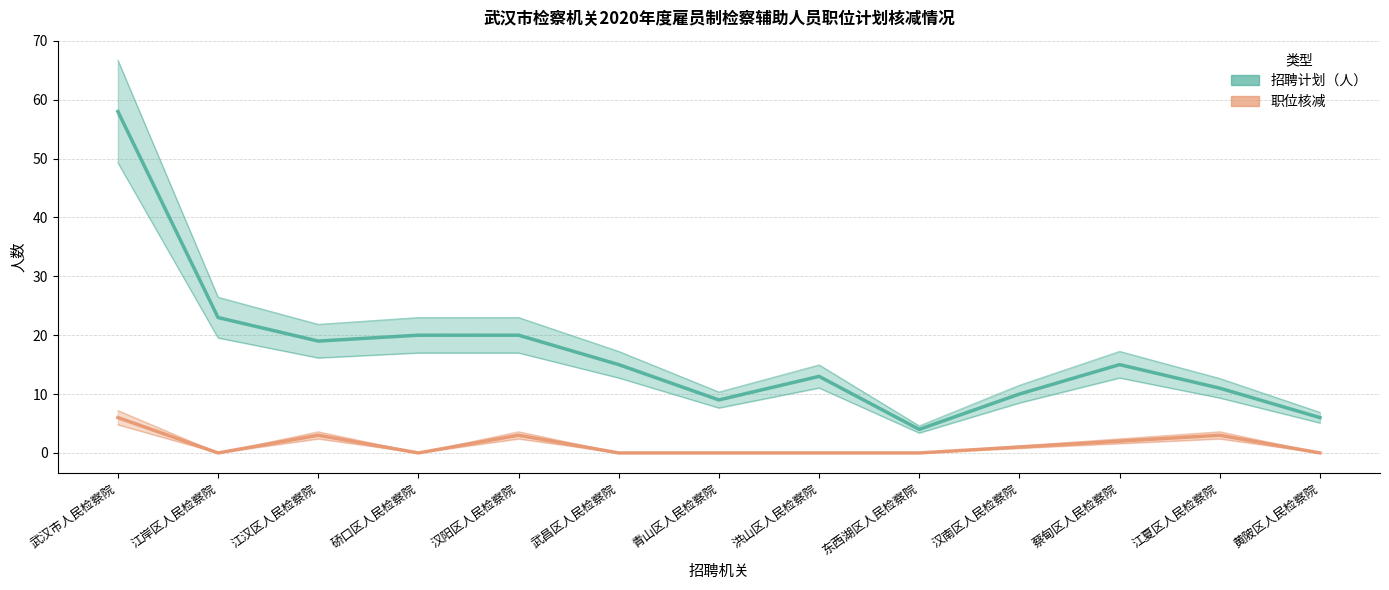

Between 东西湖区人民检察院 and 汉阳区人民检察院, which is larger?

汉阳区人民检察院